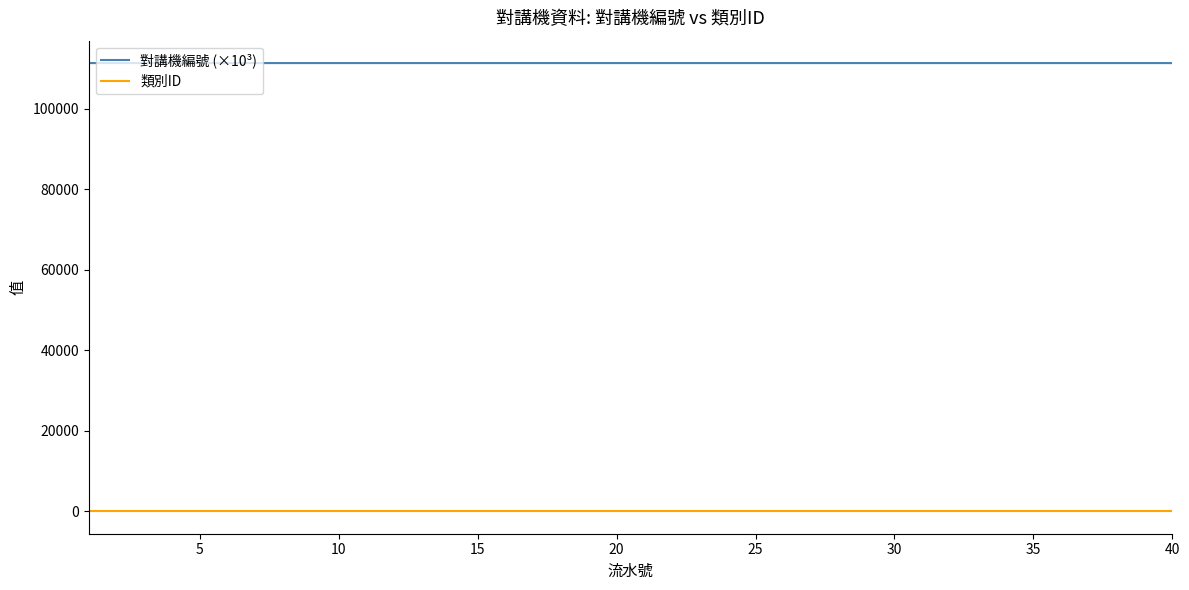

List the series in order of their peak value, highest first.

對講機編號 (×10³), 類別ID